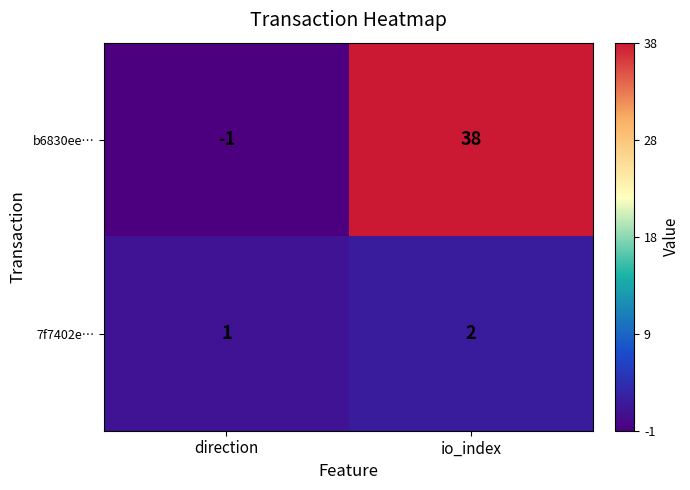

Reading left to right, list all the values displayed in this chart.

b6830ee…: -1	38
7f7402e…: 1	2